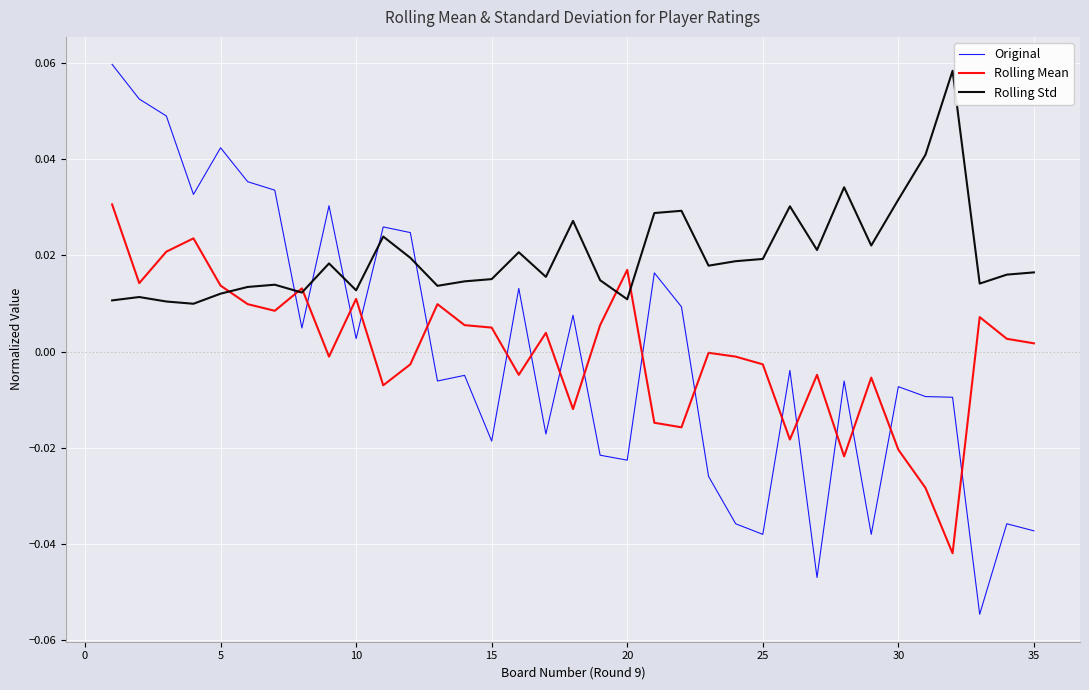

In Rolling Mean, how many points are higher than both neighbors (excluding endpoints)?

10